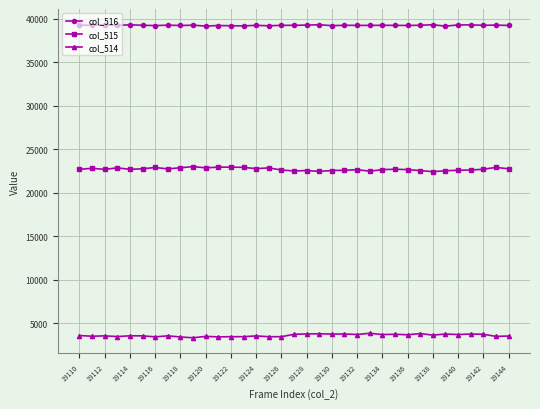

At how many categories does at least one series exceed 16576?

35